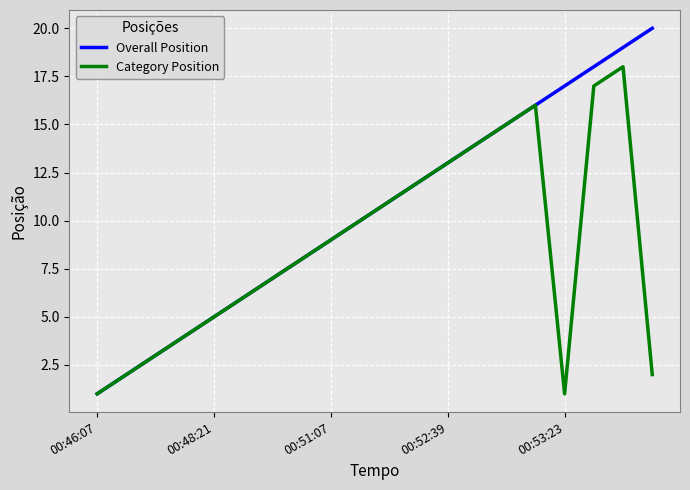

What is the maximum value for Overall Position?

20